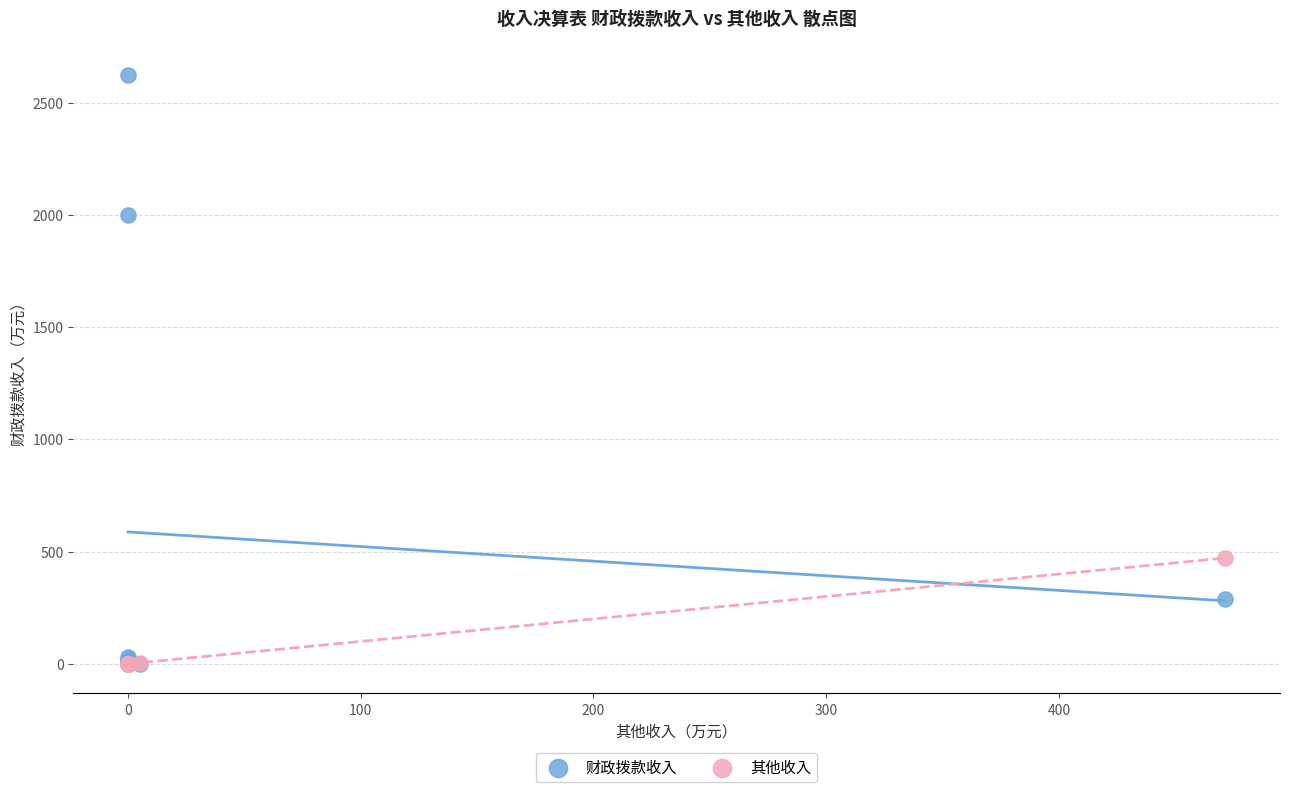

In the 财政拨款收入 series, what Y value is closest to 1312?

2000.0